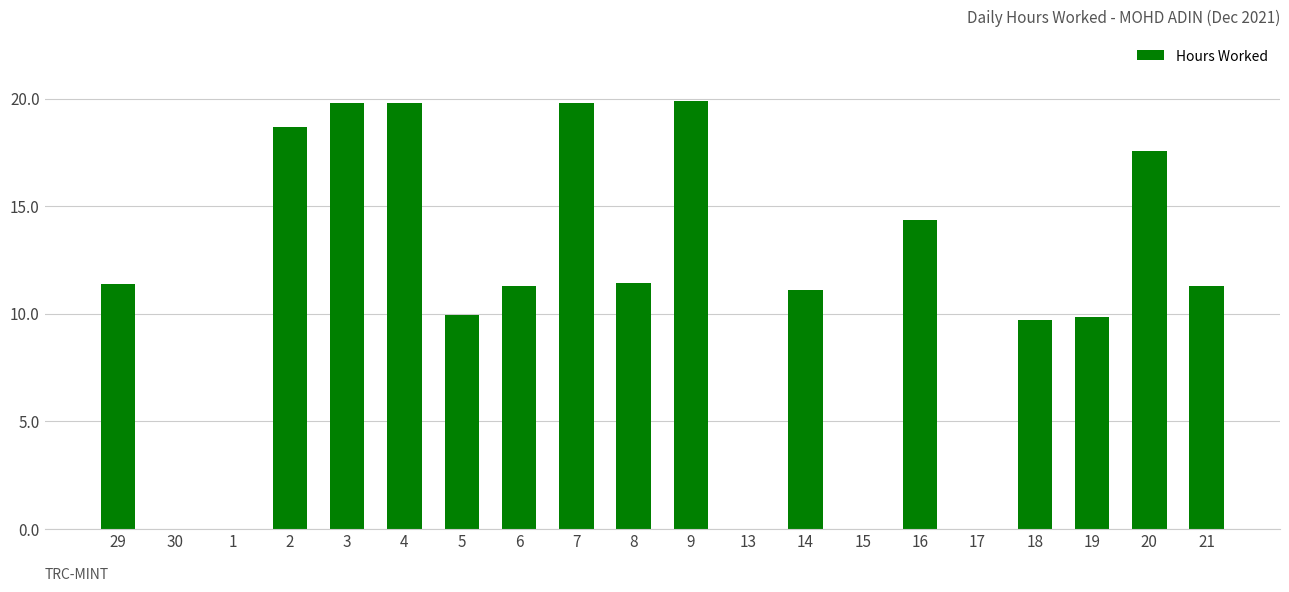

How many series are shown in this chart?

1